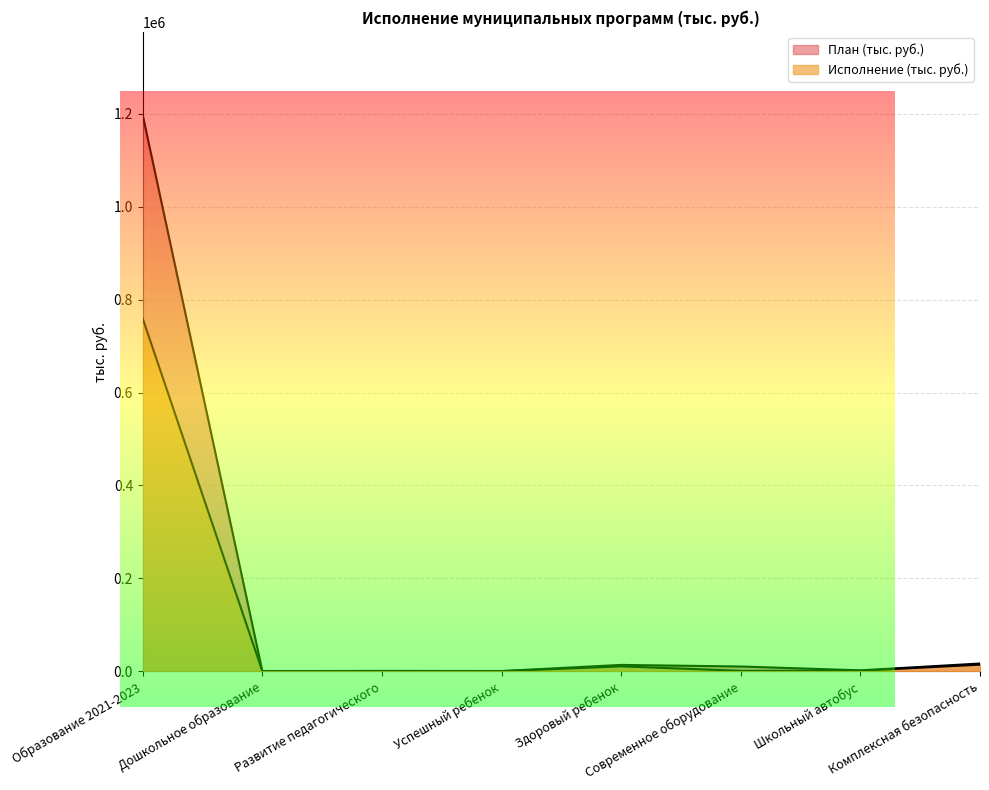

What is the highest value of the План (тыс. руб.) series?

1197055.1